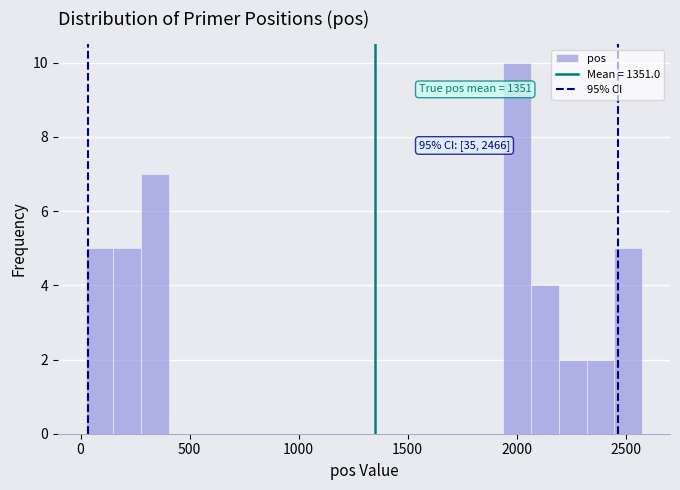

Around what value on the x-axis is the tallest bar? Give the approximate position of its centre, as read against the axis.

2000